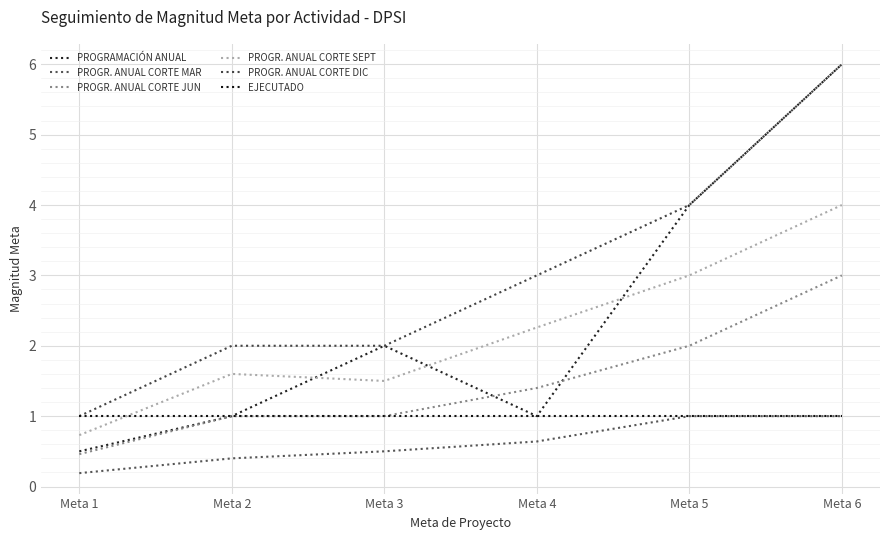

True or false: PROGRAMACIÓN ANUAL has a value of 1.3 at Meta 2.

False